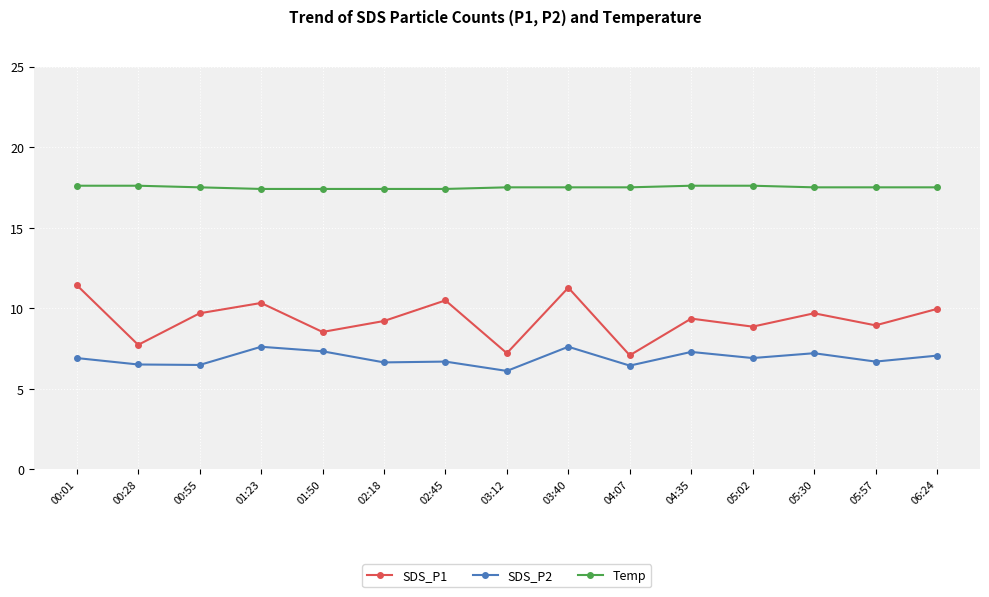

True or false: Temp and SDS_P1 cross at least once.

False